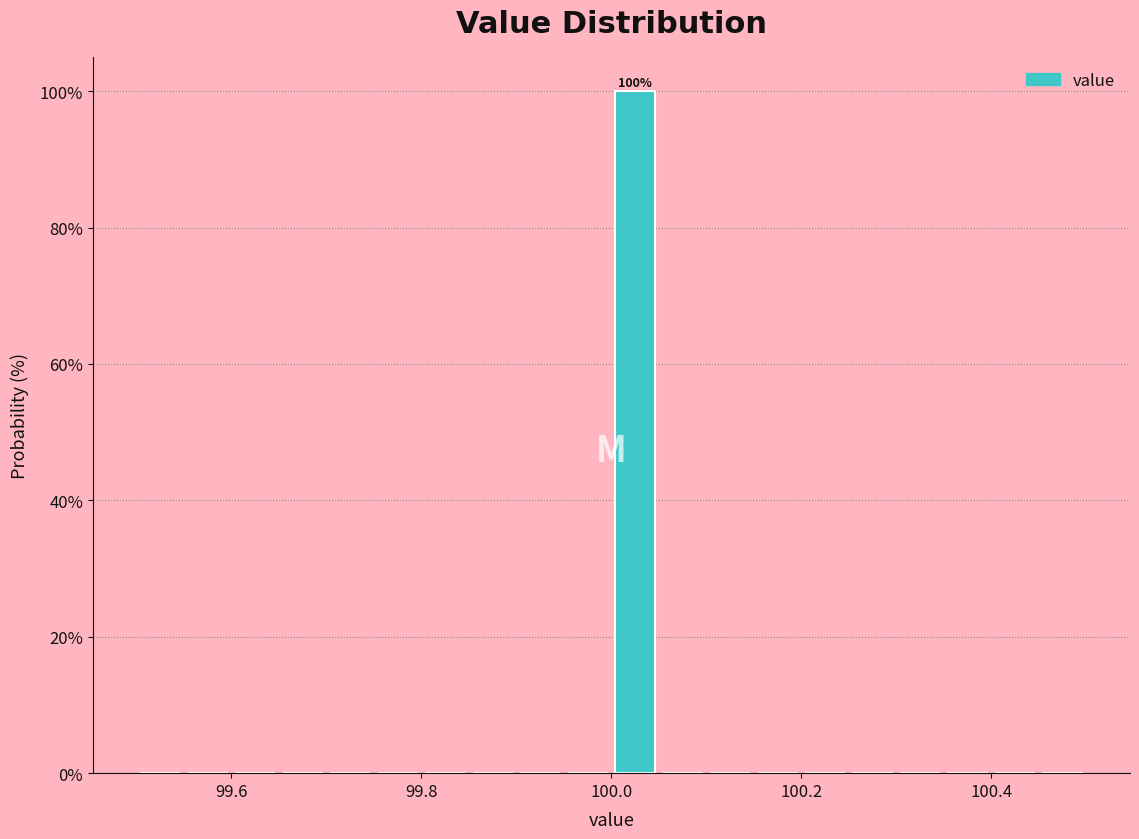

Around what value on the x-axis is the tallest bar? Give the approximate position of its centre, as read against the axis.

100.02